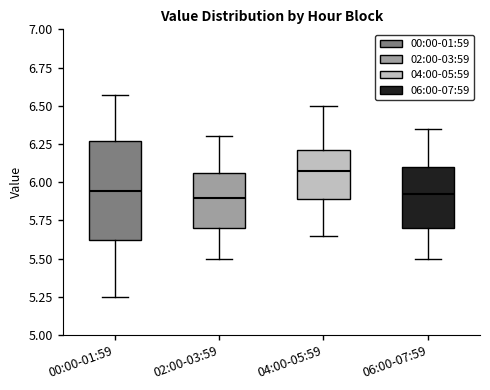

Reading left to right, transcribe this box plot: for each box, give where its median line is, the range the box spans, and where its two whiskers end, as read against the y-axis. The values are not printed on the chart, so give them approximately, as read against the axis.

00:00-01:59: median 5.95, box 5.60 to 6.25, whiskers 5.25 to 6.55
02:00-03:59: median 5.90, box 5.70 to 6.05, whiskers 5.50 to 6.30
04:00-05:59: median 6.10, box 5.90 to 6.20, whiskers 5.65 to 6.50
06:00-07:59: median 5.95, box 5.70 to 6.10, whiskers 5.50 to 6.35